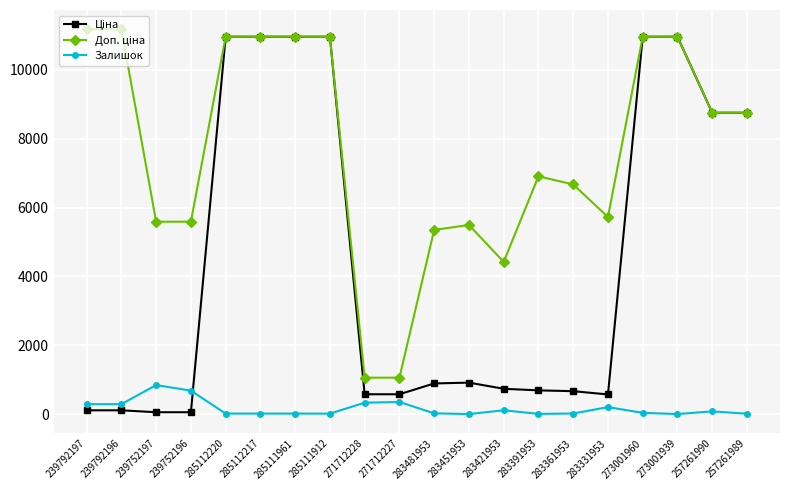

At how many categories does at least one series exceed 4041?

18